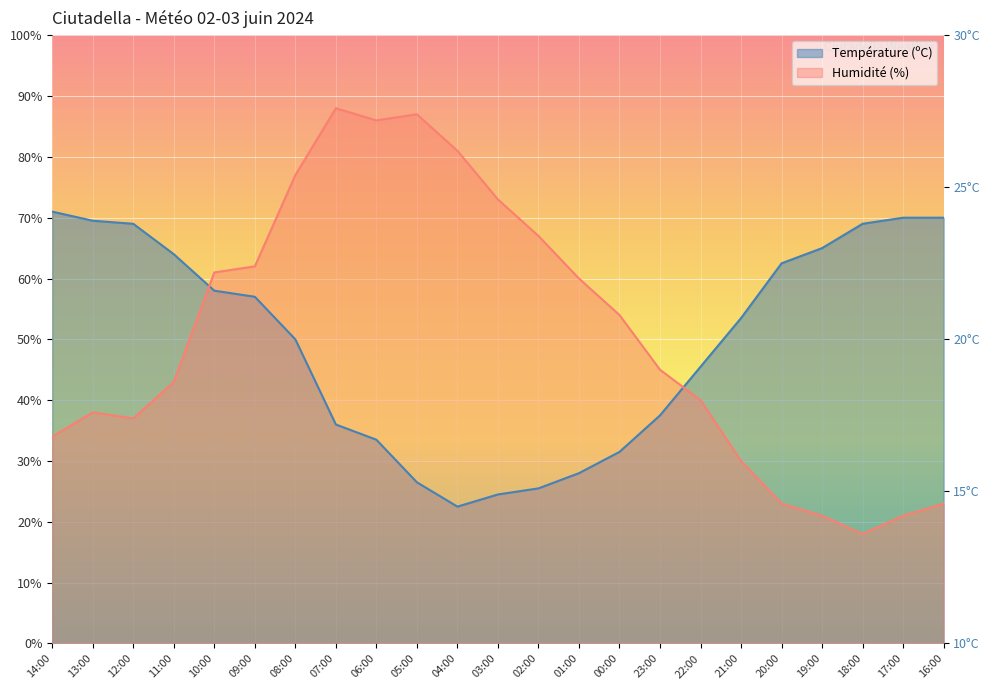

List the series in order of their peak value, lowest first.

Température (ºC), Humidité (%)